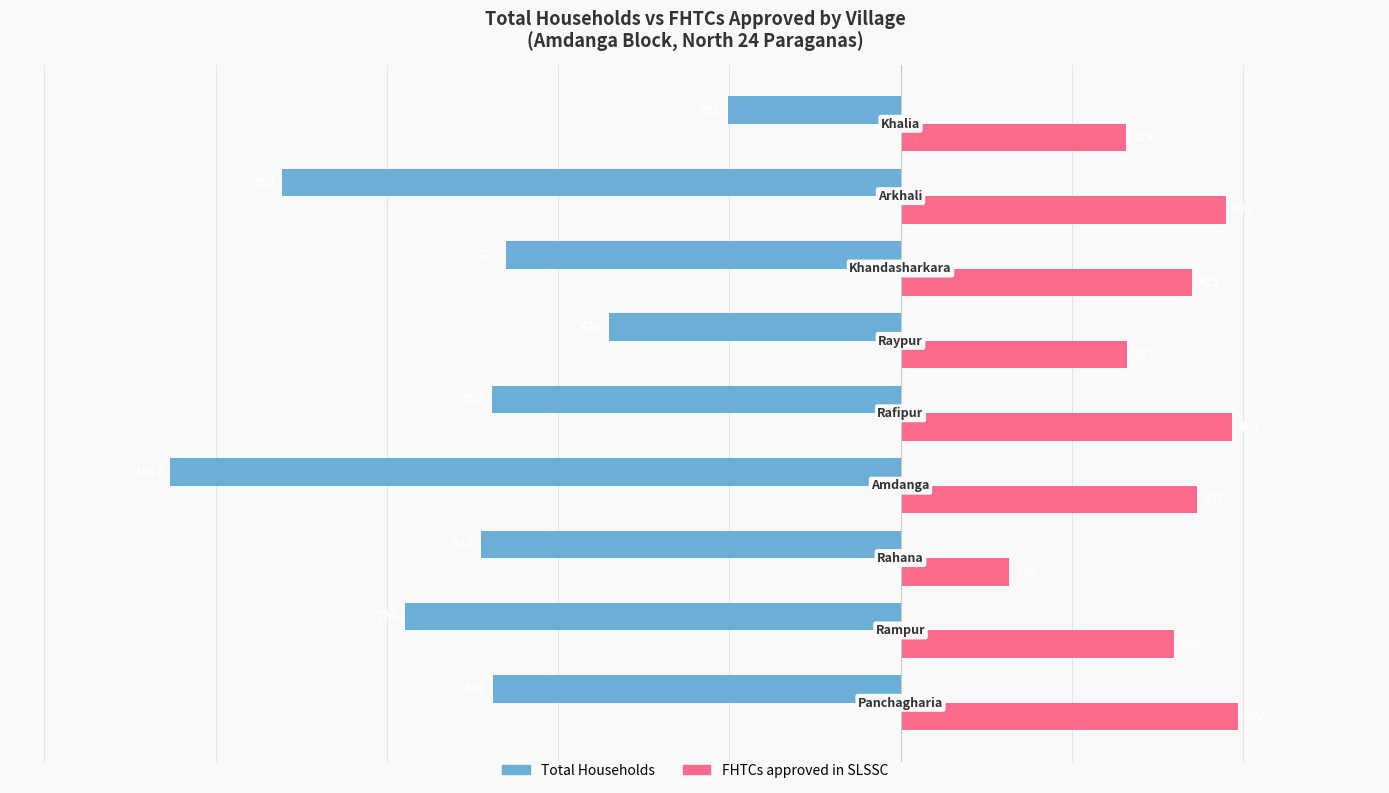

Which series has the widest spread of values?

Total Households